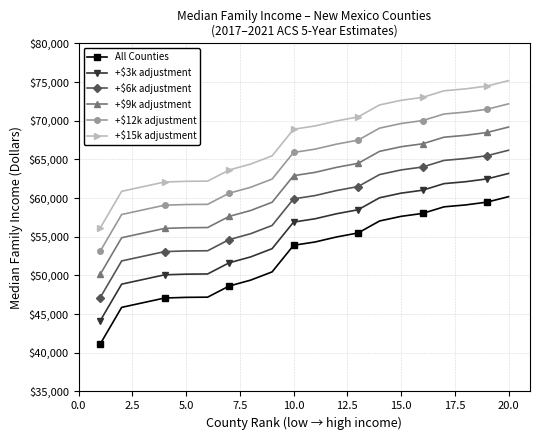

What is the highest value of the All Counties series?

60178